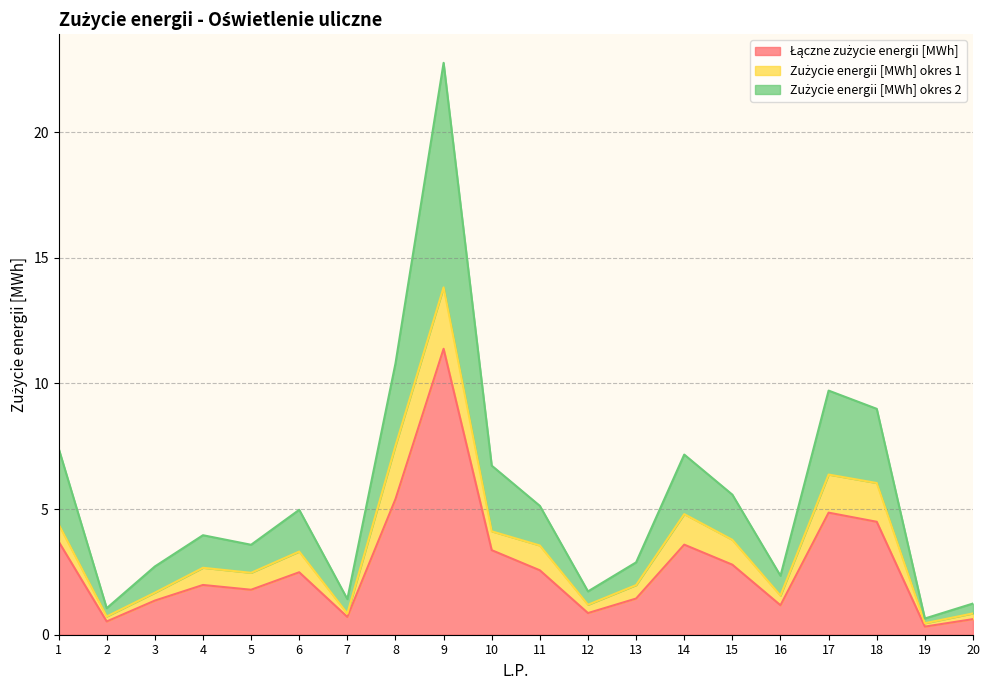

Which category has the highest value across all series?

9